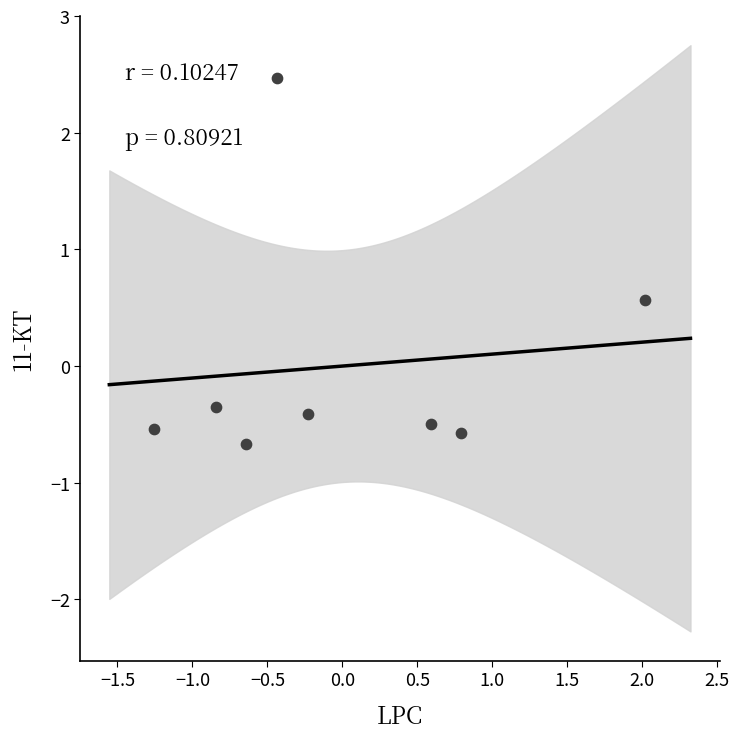

What Y value in the scatter plot is closest to 0?

-0.3